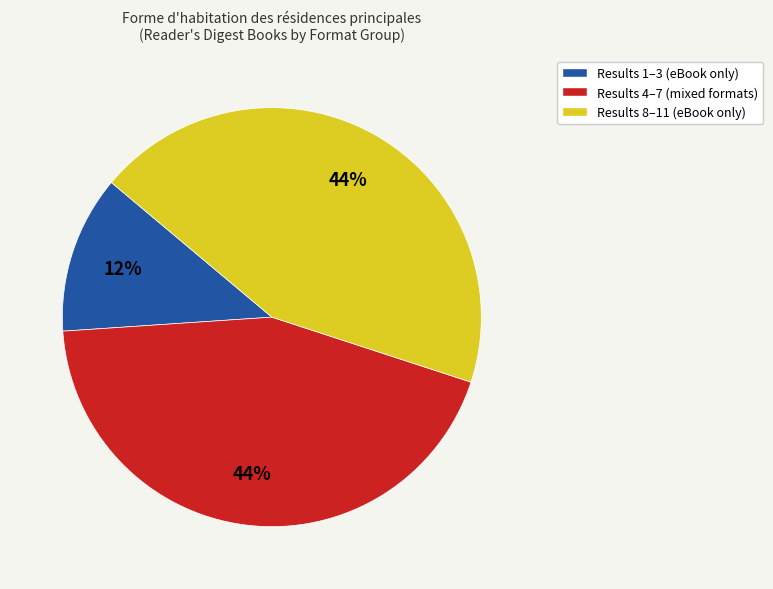

Is there a majority slice in this chart?

No